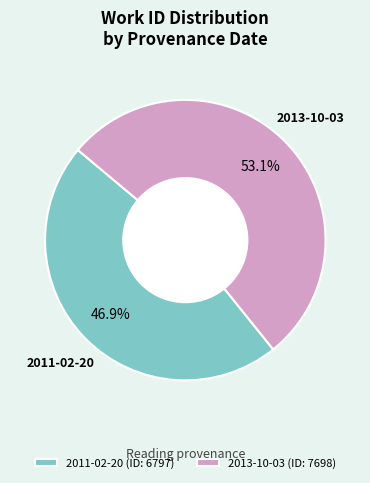

What is the ratio of the value at 2013-10-03 (ID: 7698) to the value at 2011-02-20 (ID: 6797)?

1.1